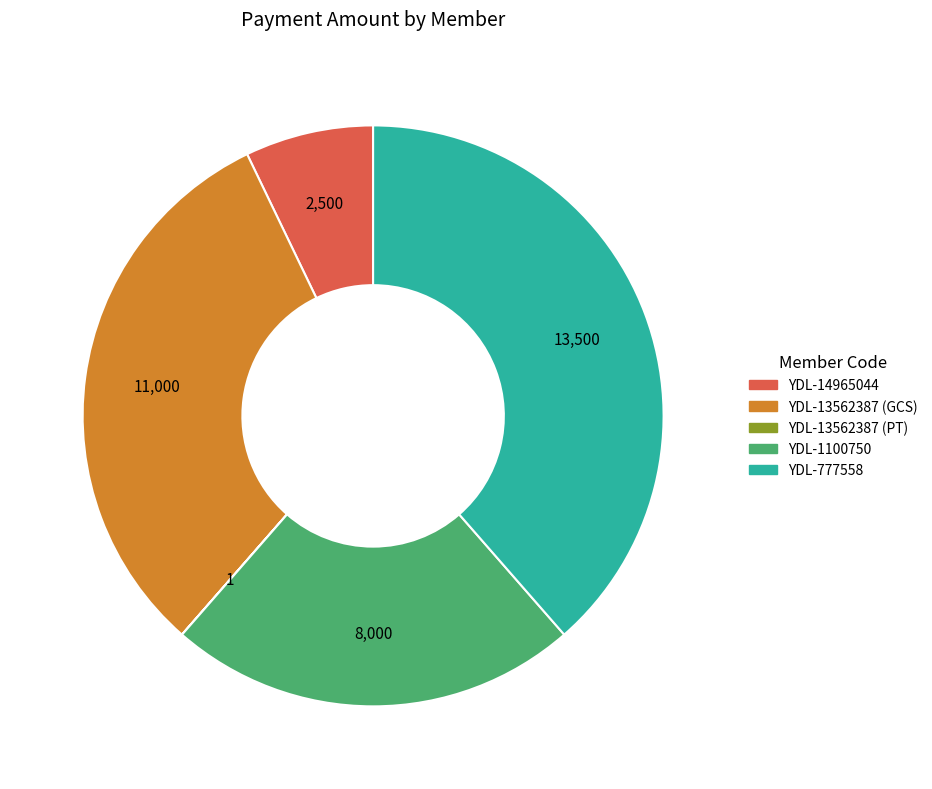

Between YDL-13562387 (GCS) and YDL-1100750, which is larger?

YDL-13562387 (GCS)